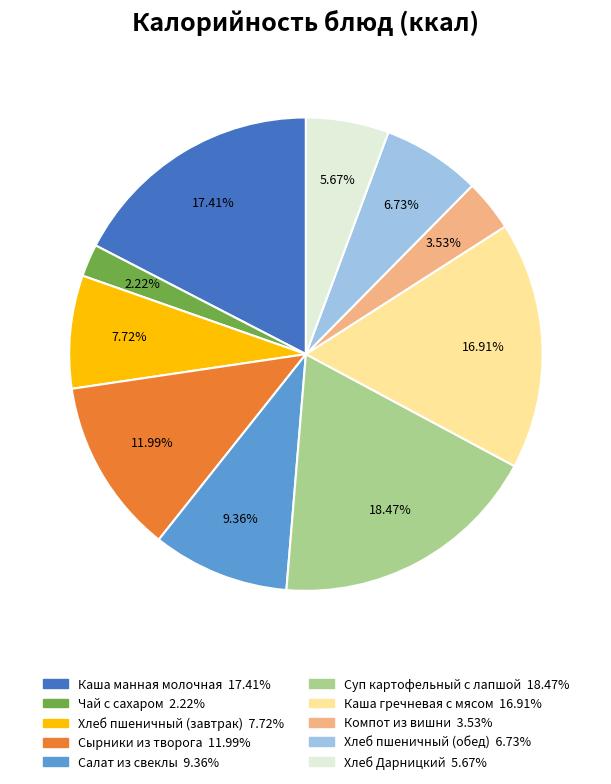

Is the sum of Каша гречневая с мясом and Хлеб пшеничный (завтрак) greater than half?

No